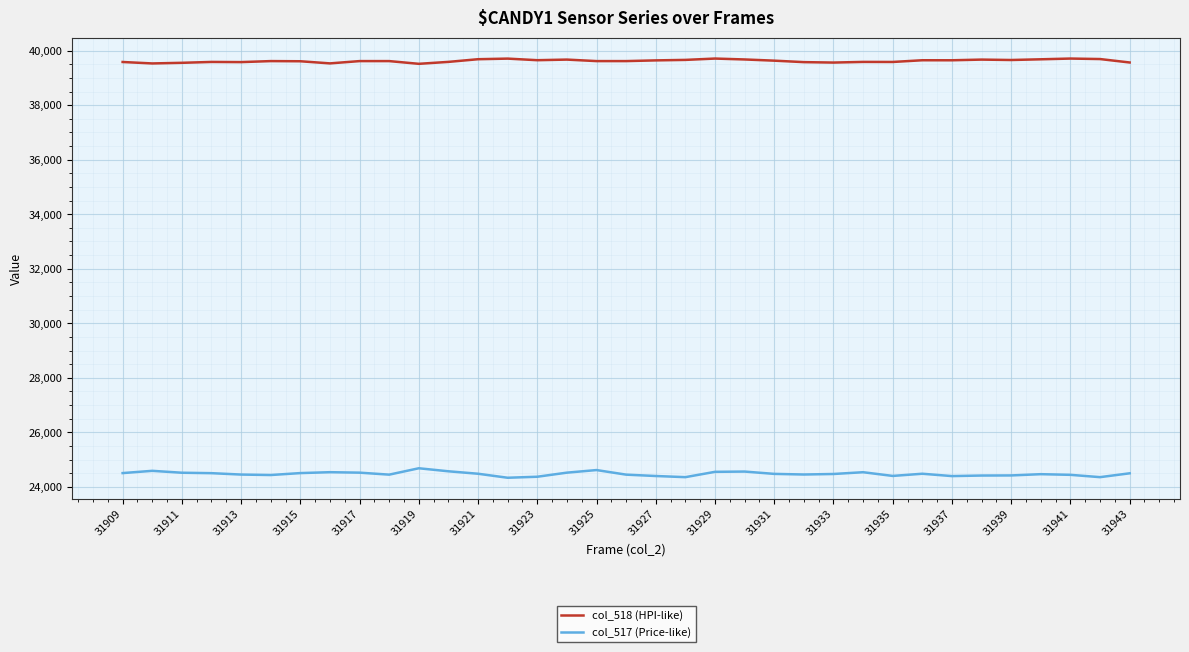

What is the minimum value shown in the chart?

24334